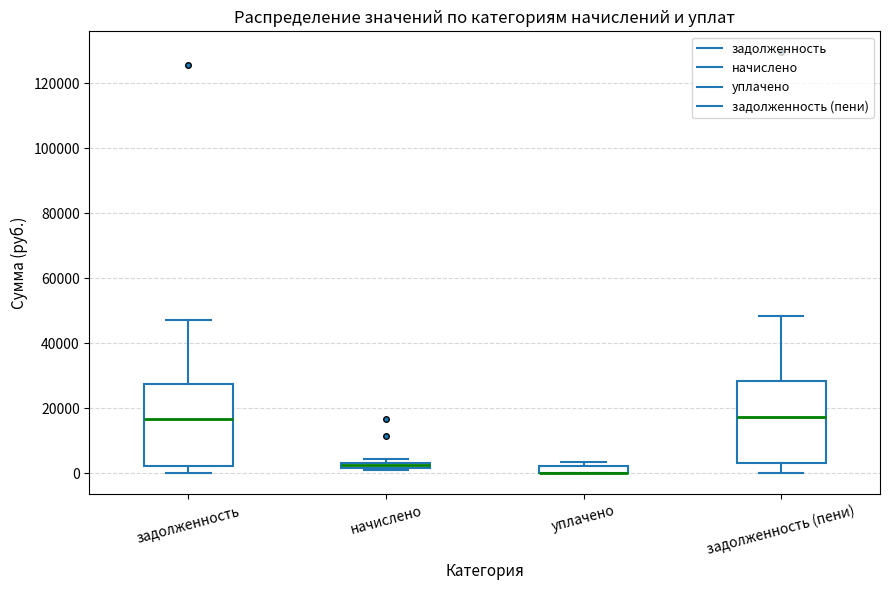

Where is the upper edge of the box for начислено on the y-axis? The values are not printed on the chart, so give them approximately, as read against the axis.

4000